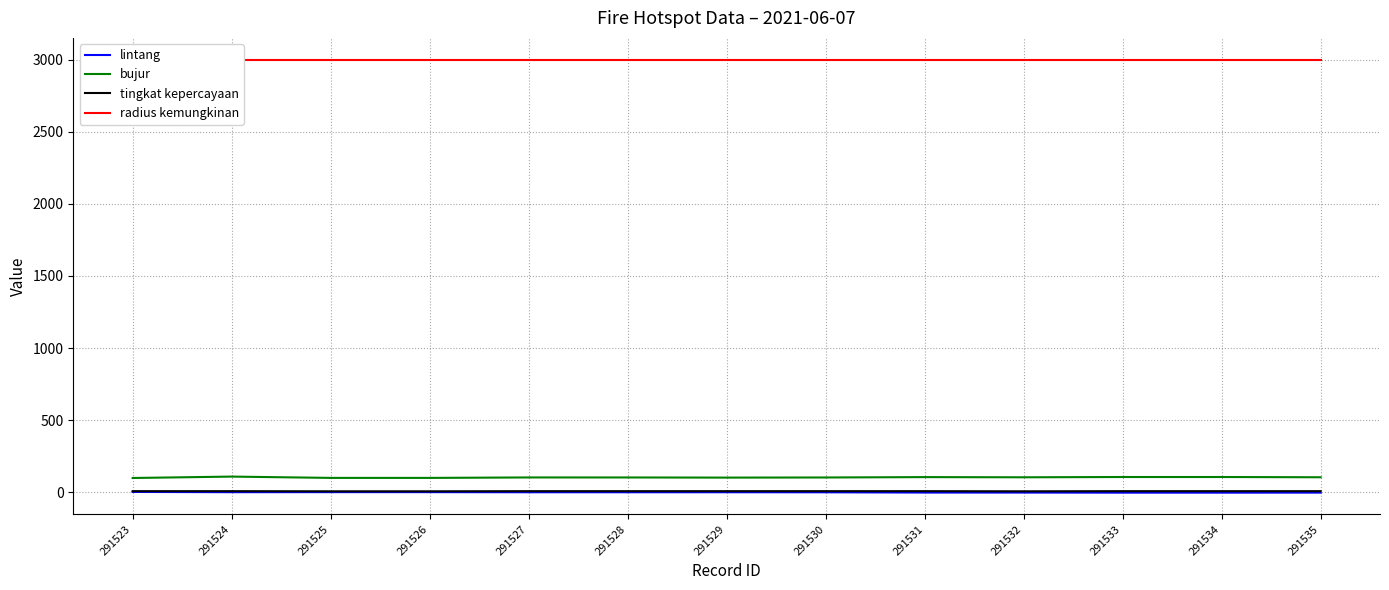

Reading left to right, transcribe all the data shown in this chart.

lintang: 2.7	0.9	1.3	1.3	0.5	0.4	0.5	0.1	-1.6	-1.8	-2.3	-2.3	-2.1
bujur: 99.3	109.0	99.9	99.9	103.1	103.0	102.0	102.9	105.4	104.2	106.1	106.1	104.4
tingkat kepercayaan: 8.0	8.0	7.0	7.0	8.0	8.0	8.0	8.0	8.0	7.0	8.0	8.0	8.0
radius kemungkinan: 3000.0	3000.0	3000.0	3000.0	3000.0	3000.0	3000.0	3000.0	3000.0	3000.0	3000.0	3000.0	3000.0